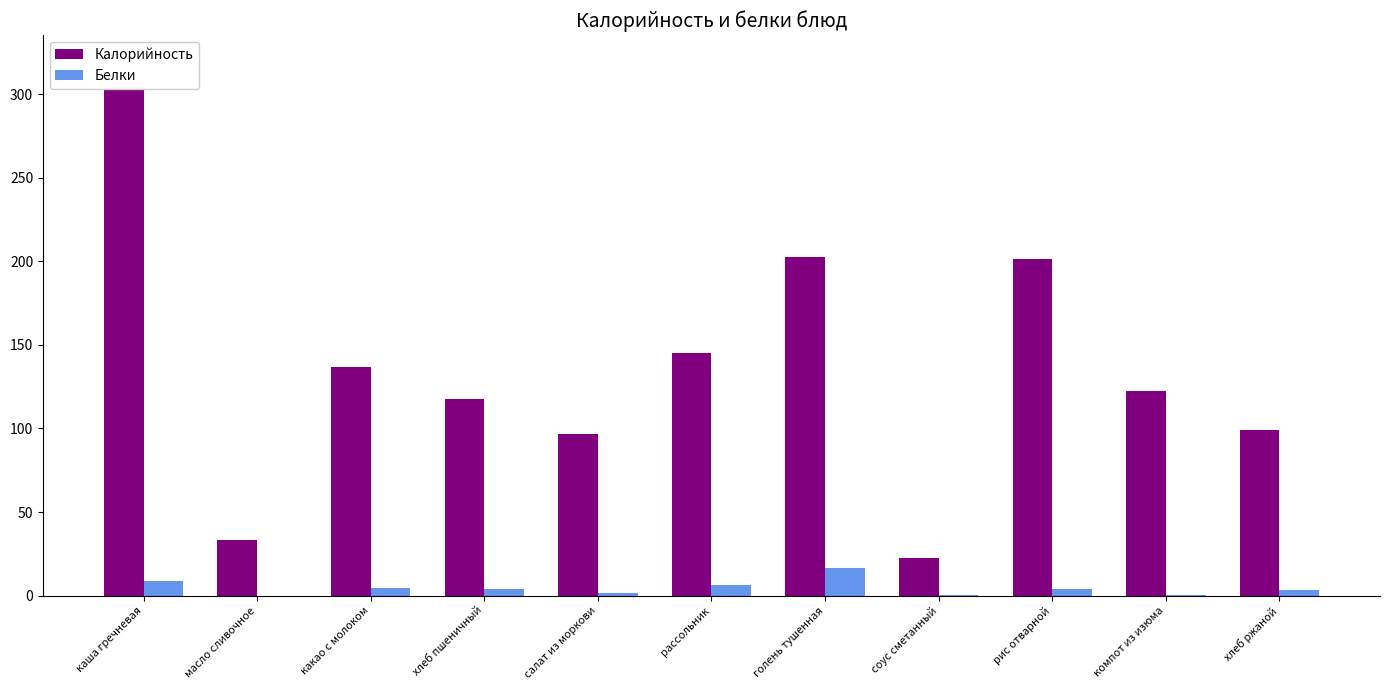

What is the difference between the maximum and second lowest values in the Белки series?

16.3